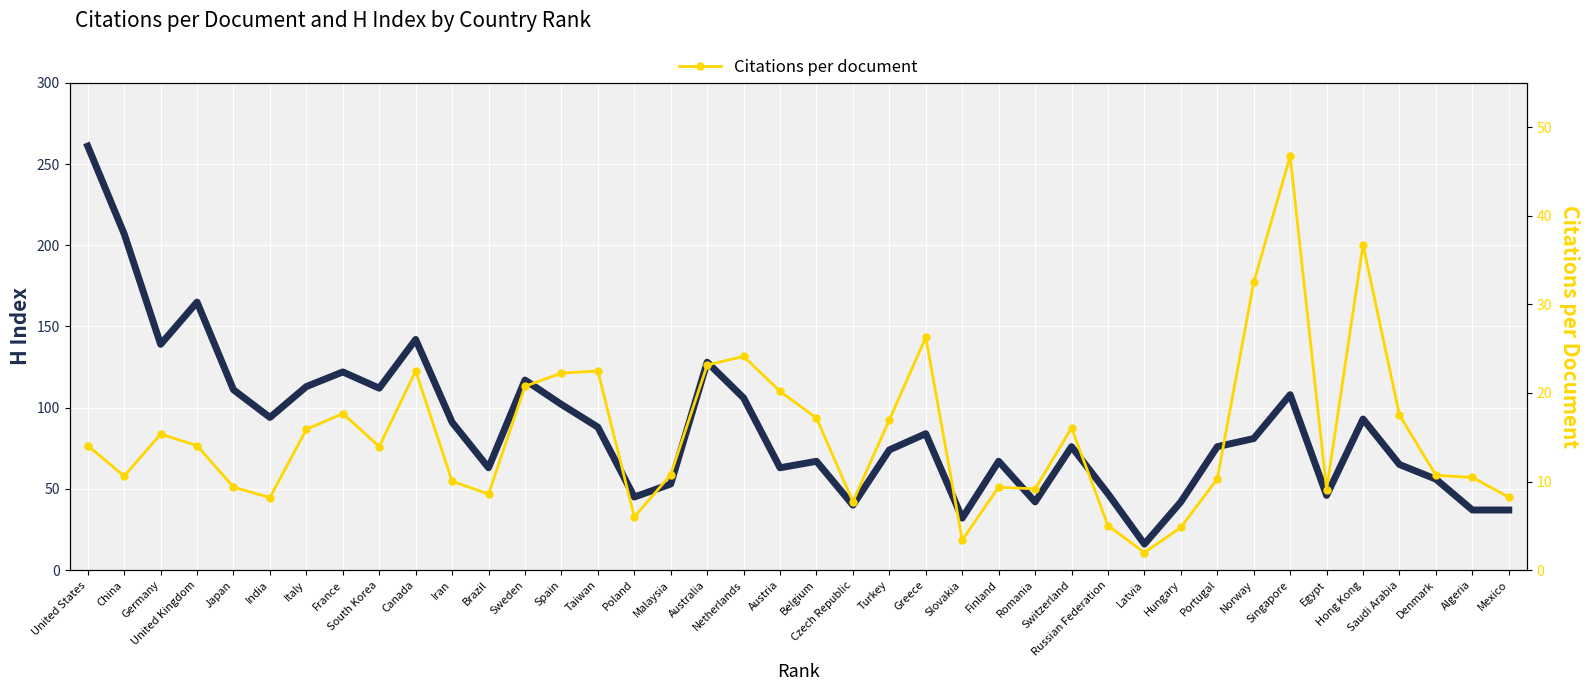

True or false: Citations per document and H index intersect in this chart.

False